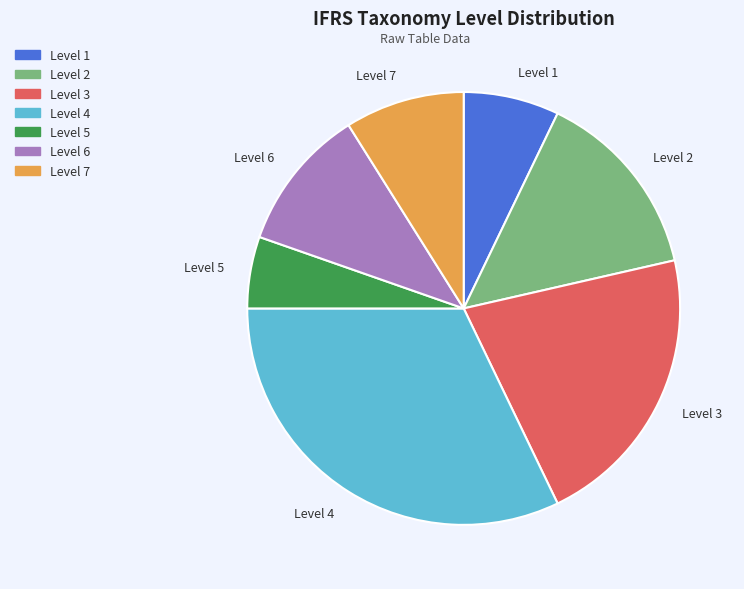

Is there a majority slice in this chart?

No